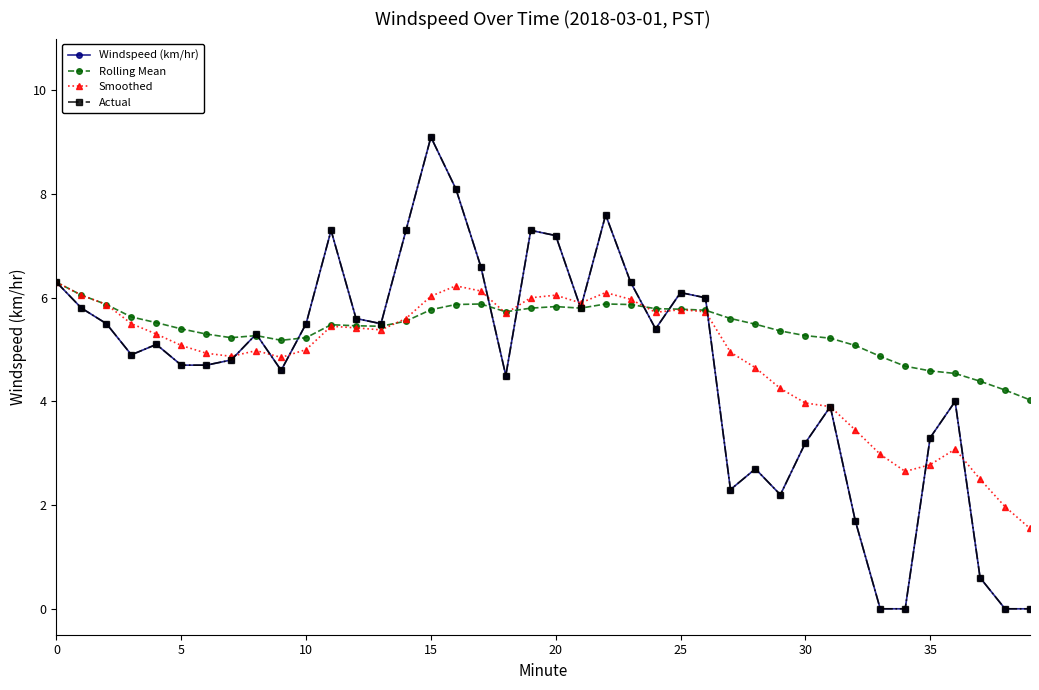

Does the chart display data point markers on the line(s)?

Yes